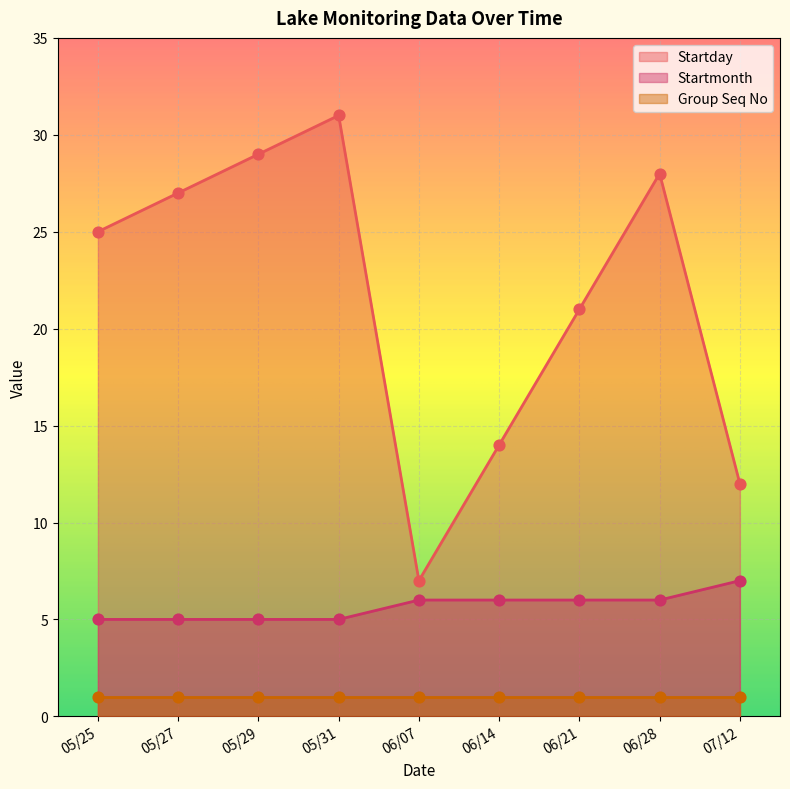

Which series has the widest spread of Y values?

Startday